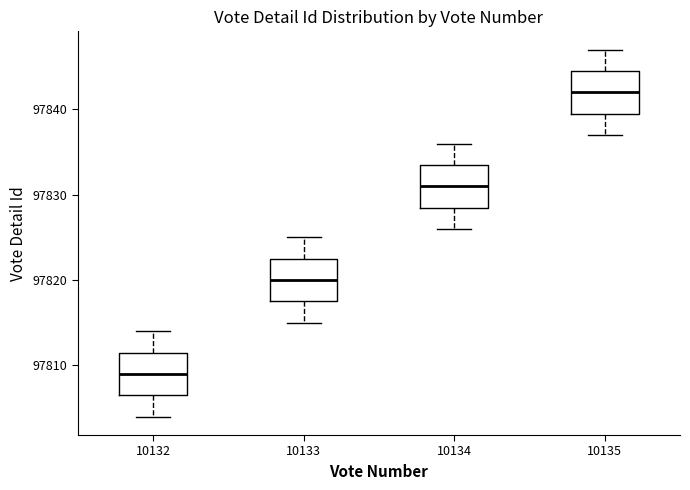

Which box has the highest median line?

10135